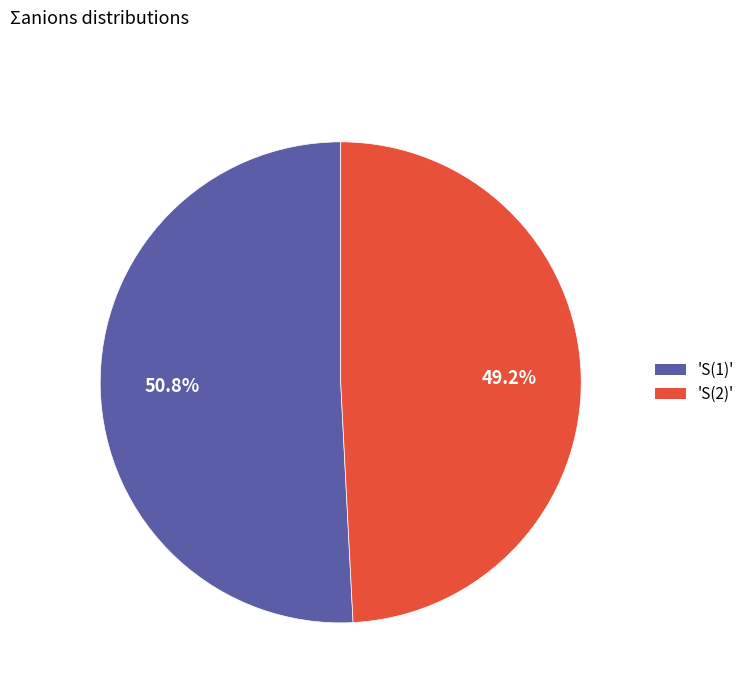

Combined, do 'S(1)' and 'S(2)' account for over 50%?

Yes